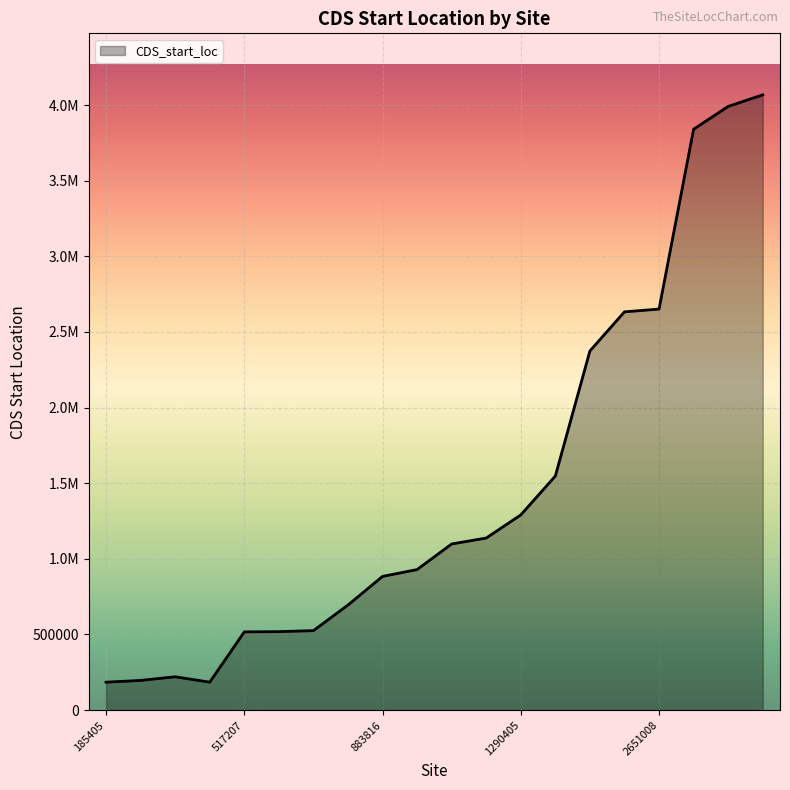

Is this an area chart (filled region under the line)?

Yes